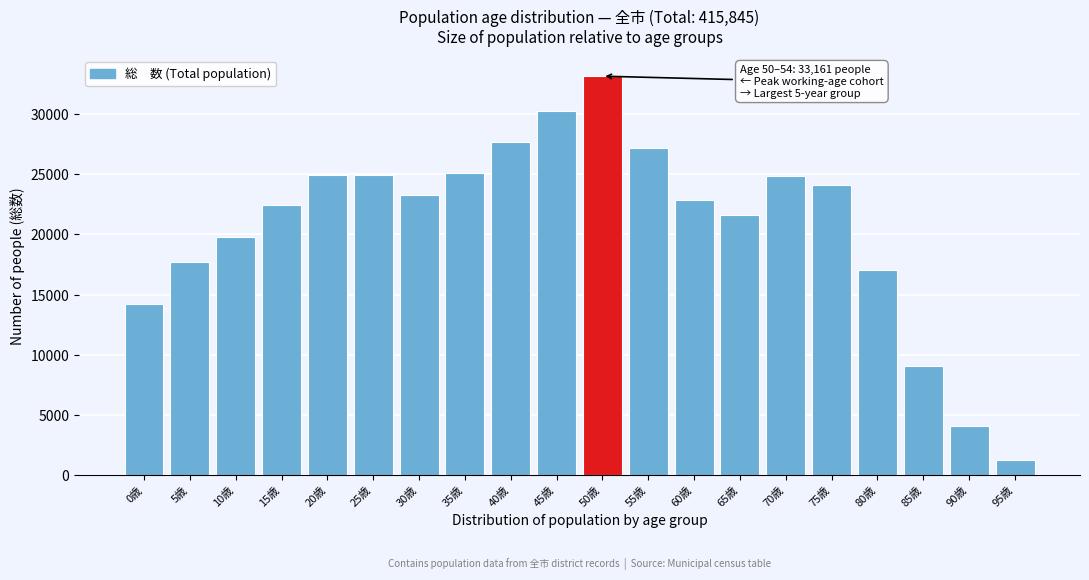

What is the value of the 1st bar from the left?

14248